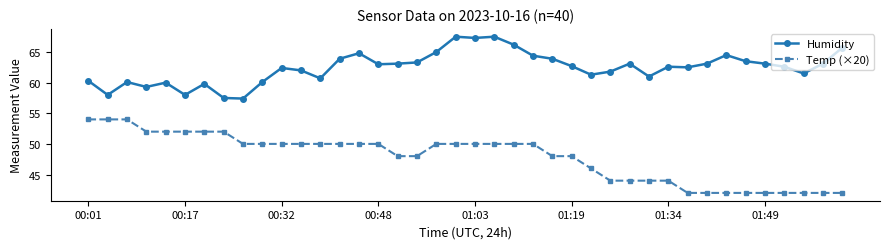

True or false: Humidity has more than 0 points higher than both neighbors.

True